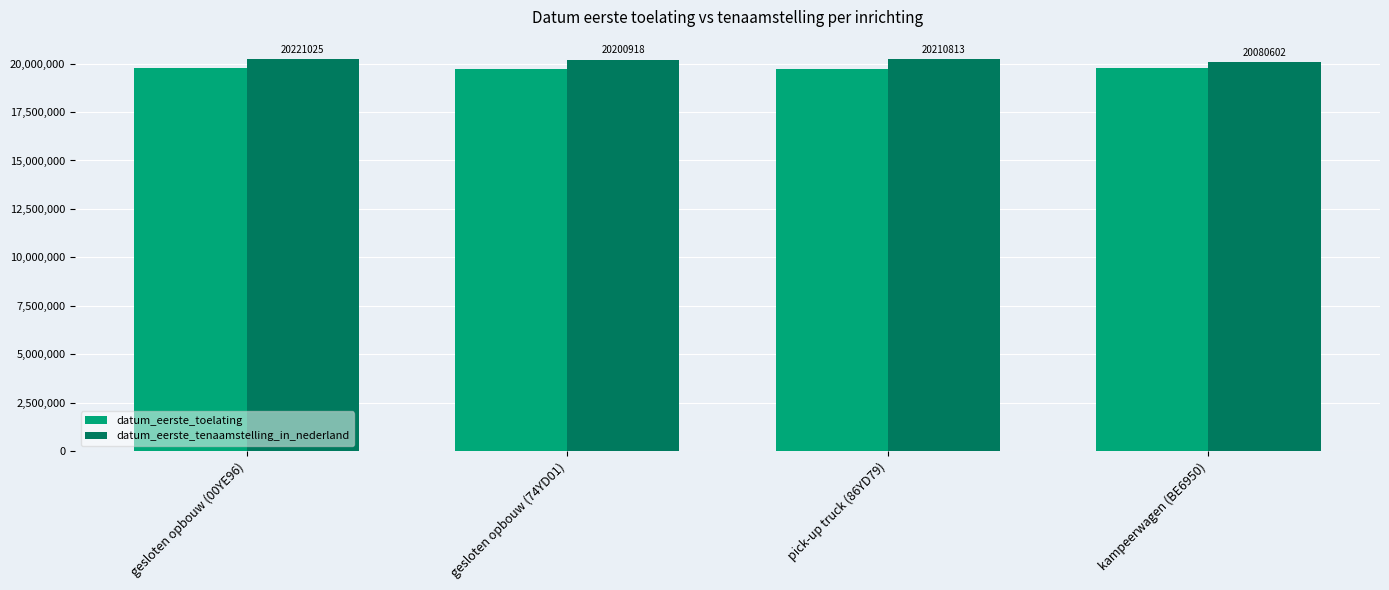

At gesloten opbouw (74YD01), list the series in order from smallest to largest.

datum_eerste_toelating, datum_eerste_tenaamstelling_in_nederland